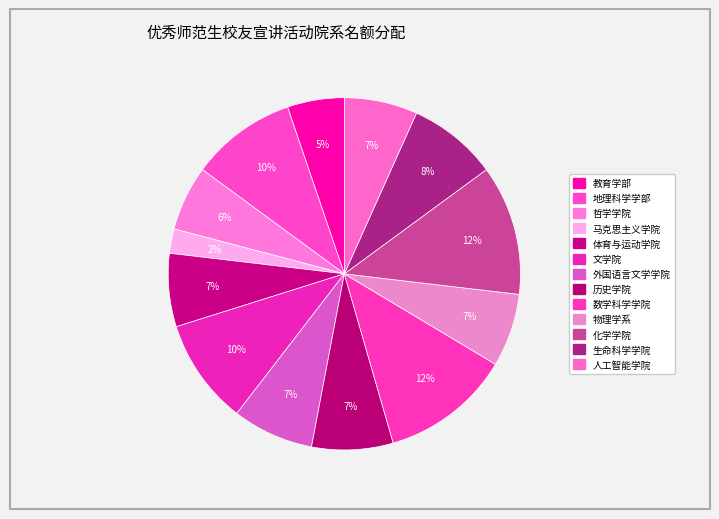

Rank the categories by value from highest to lowest.

数学科学学院, 化学学院, 地理科学学部, 文学院, 生命科学学院, 外国语言文学学院, 历史学院, 体育与运动学院, 物理学系, 人工智能学院, 哲学学院, 教育学部, 马克思主义学院